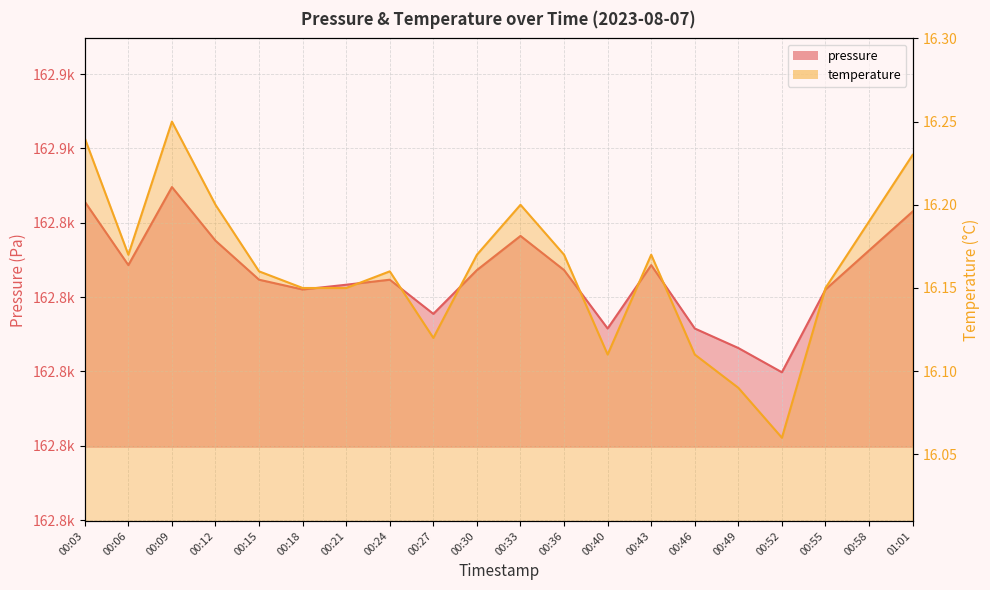

At 00:46, list the series in order from smallest to largest.

temperature, pressure